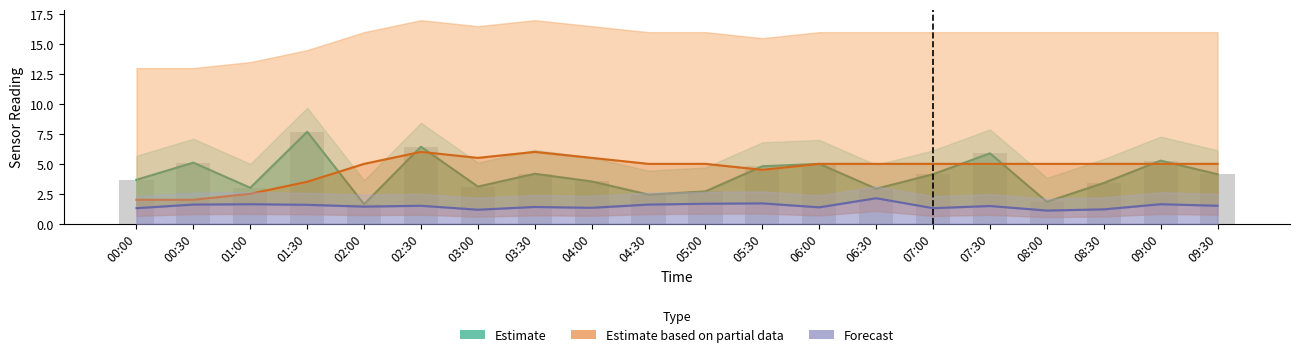

Is it true that the value at 04:30 is 1.6?

False